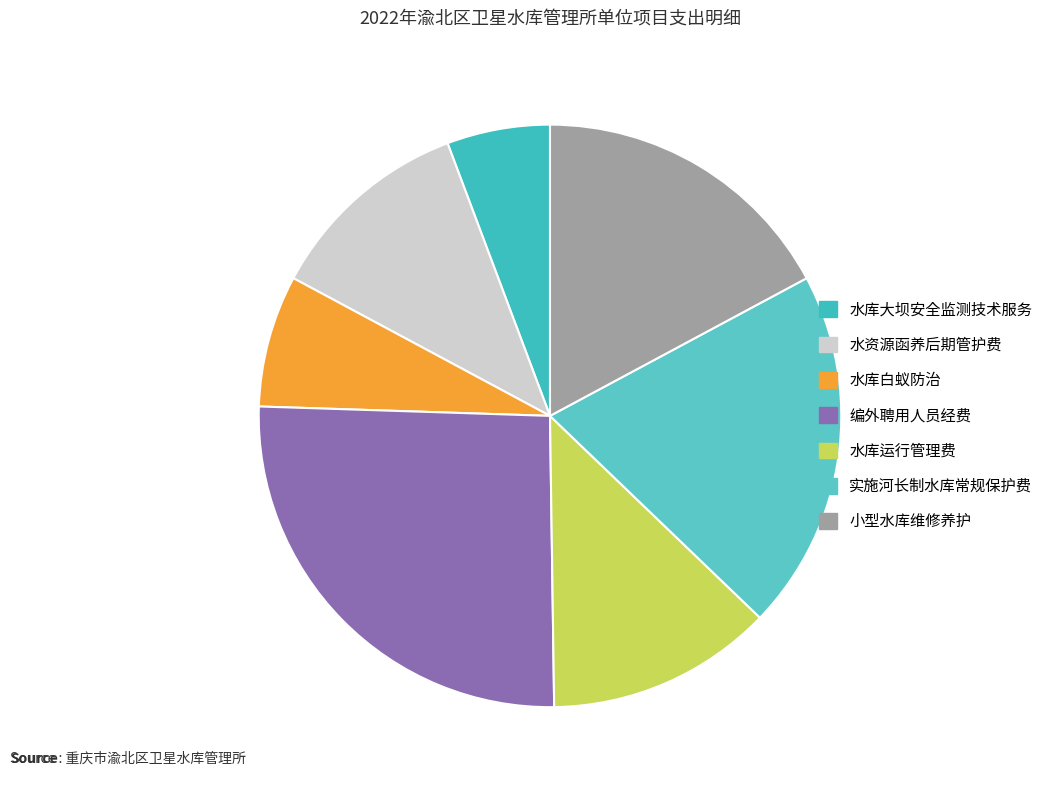

To the nearest percent, what is the difference between the largest and smallest slice percentages?

20%